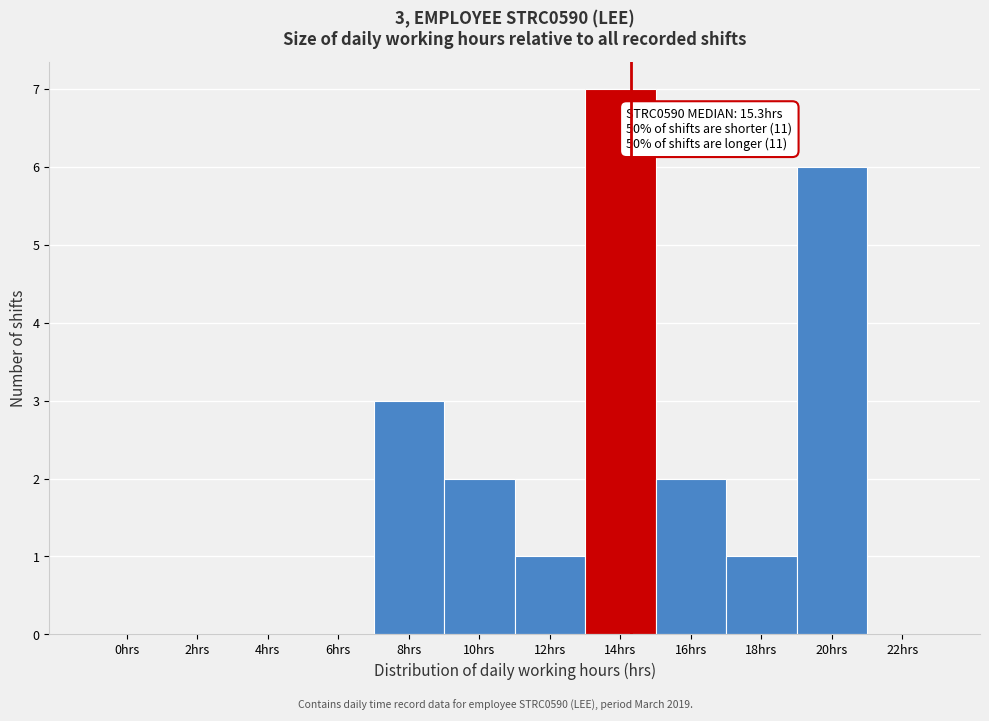

Reading left to right, transcribe all the data shown in this chart.

0hrs=0	2hrs=0	4hrs=0	6hrs=0	8hrs=3	10hrs=2	12hrs=1	14hrs=7	16hrs=2	18hrs=1	20hrs=6	22hrs=0